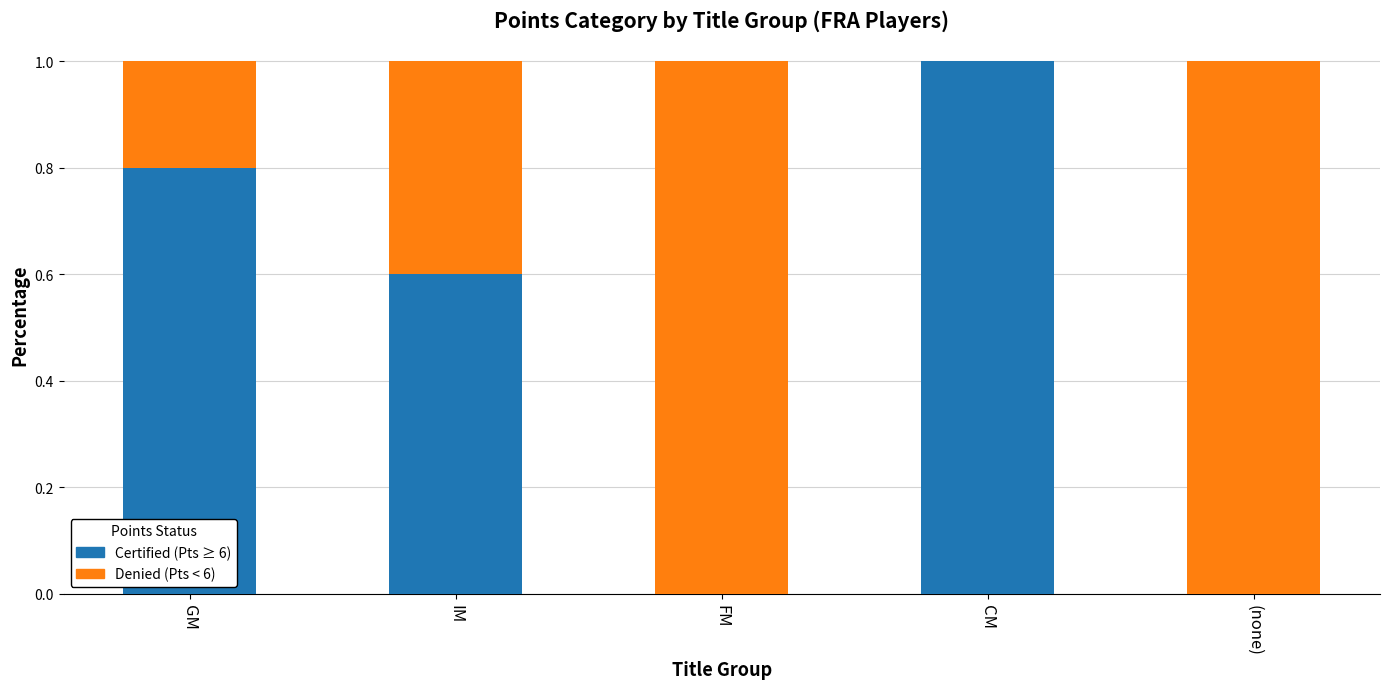

What is the total value across all series at FM?

1.0